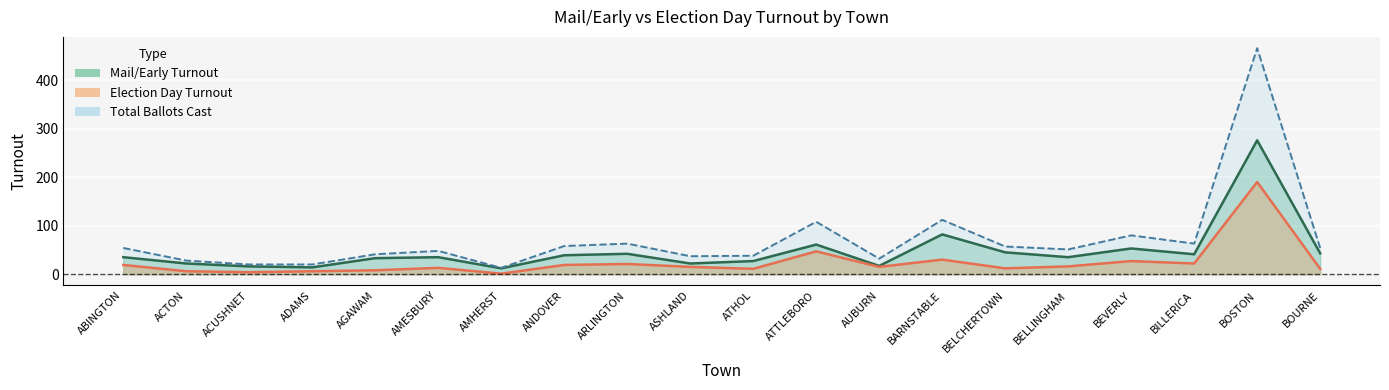

What are all the series names shown in the legend?

Mail/Early Turnout, Election Day Turnout, Total Ballots Cast